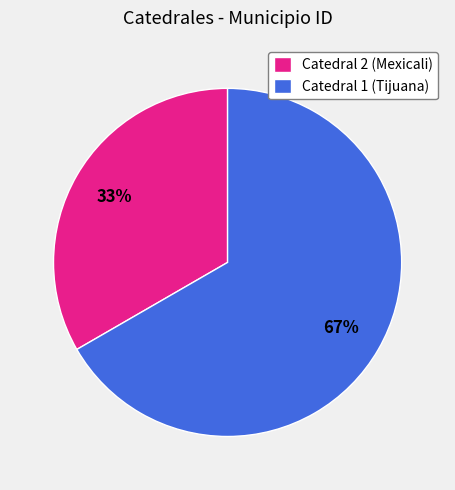

Approximately how many times larger is the value at Catedral 1 (Tijuana) compared to Catedral 2 (Mexicali)?

2.0